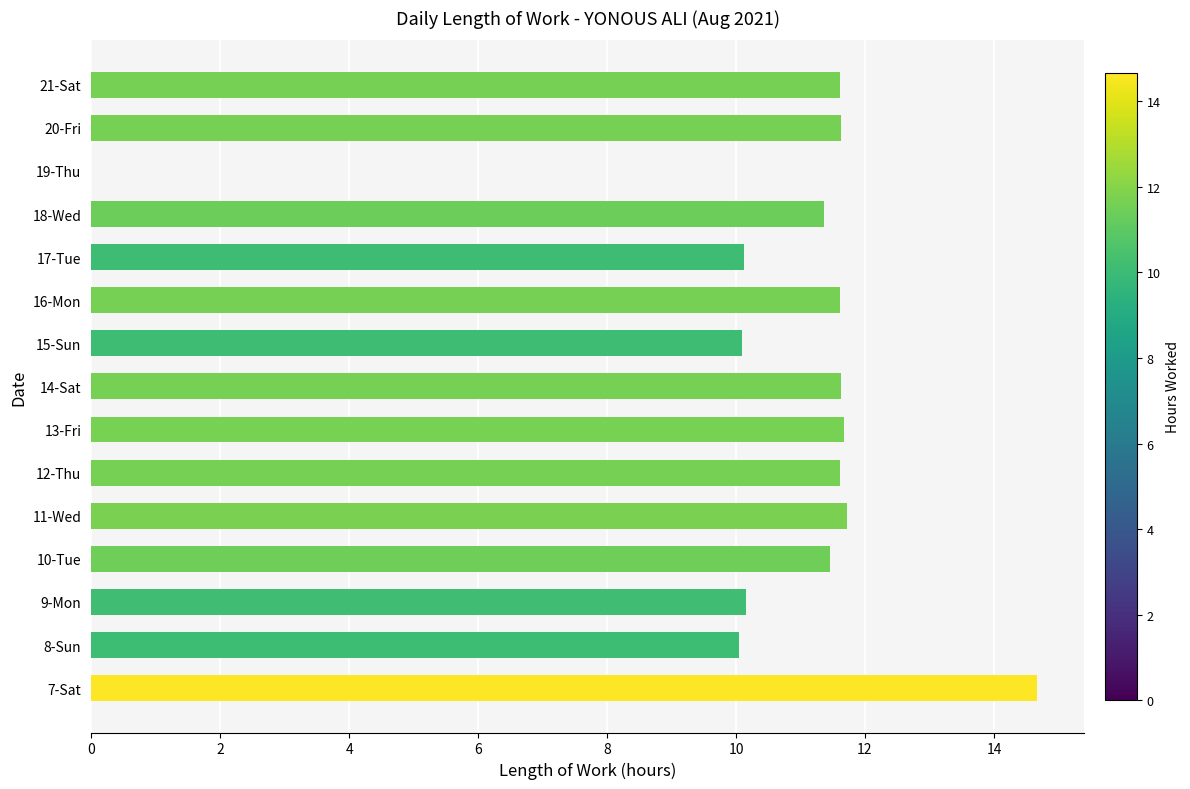

Are the bars grouped side by side (vs. stacked)?

No